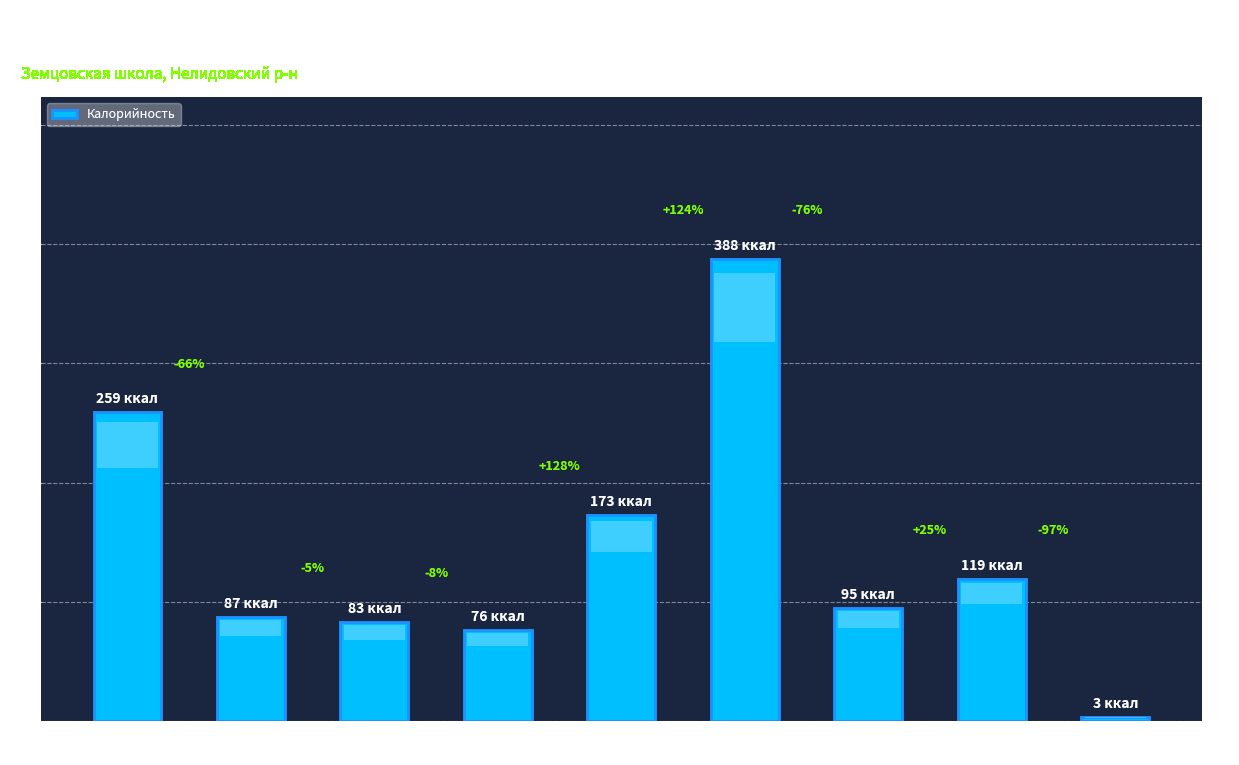

Which label corresponds to the largest value in the chart?

жаркое по
домашнему